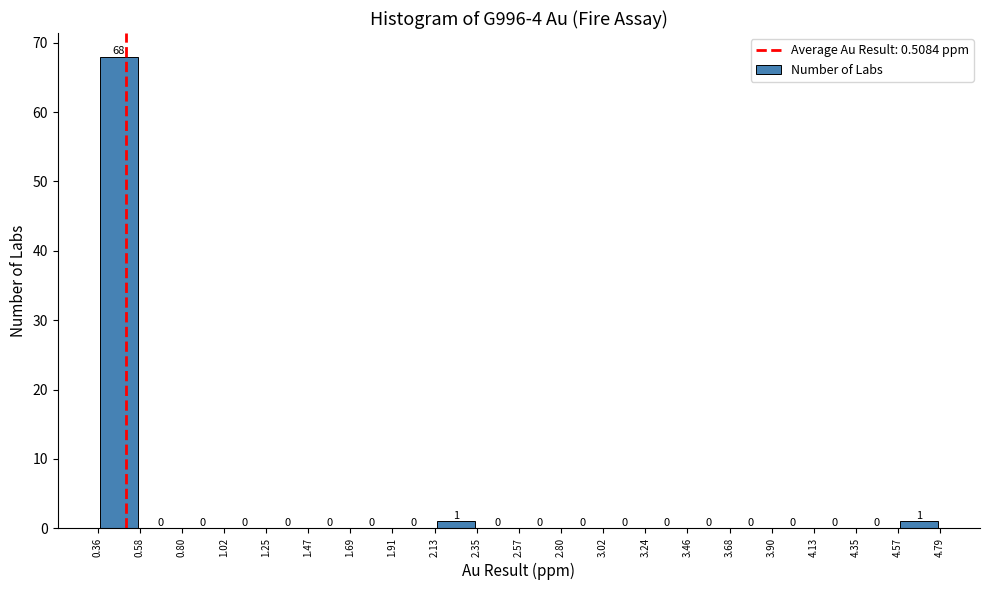

What is the height of the bar covering 2.13 to 2.35 on the x-axis?

1